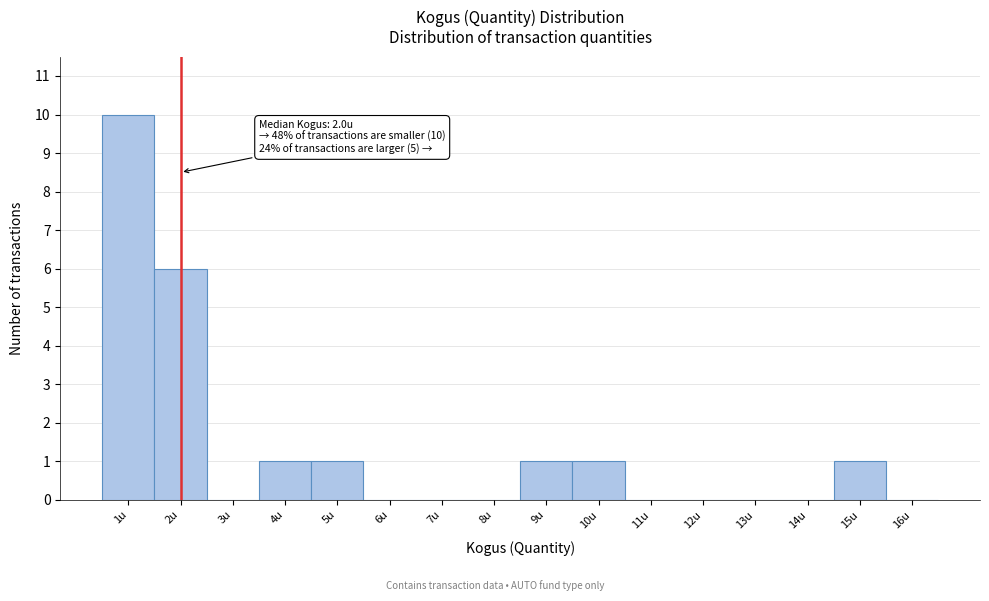

Which range on the x-axis has the tallest bar?

0.5 to 1.5